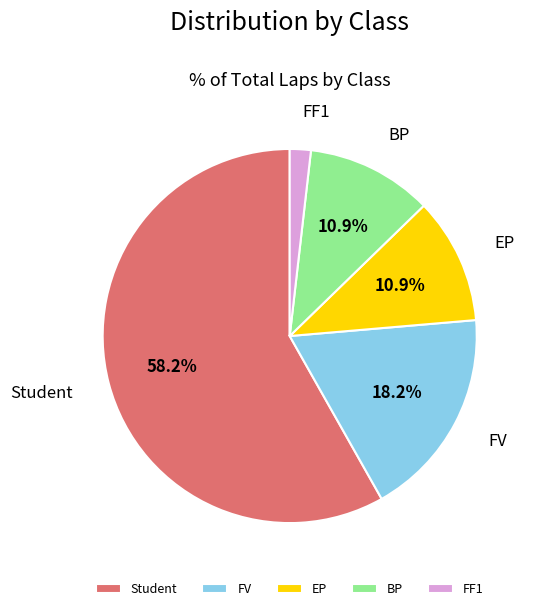

What percentage do EP and FV together represent?

29.1%